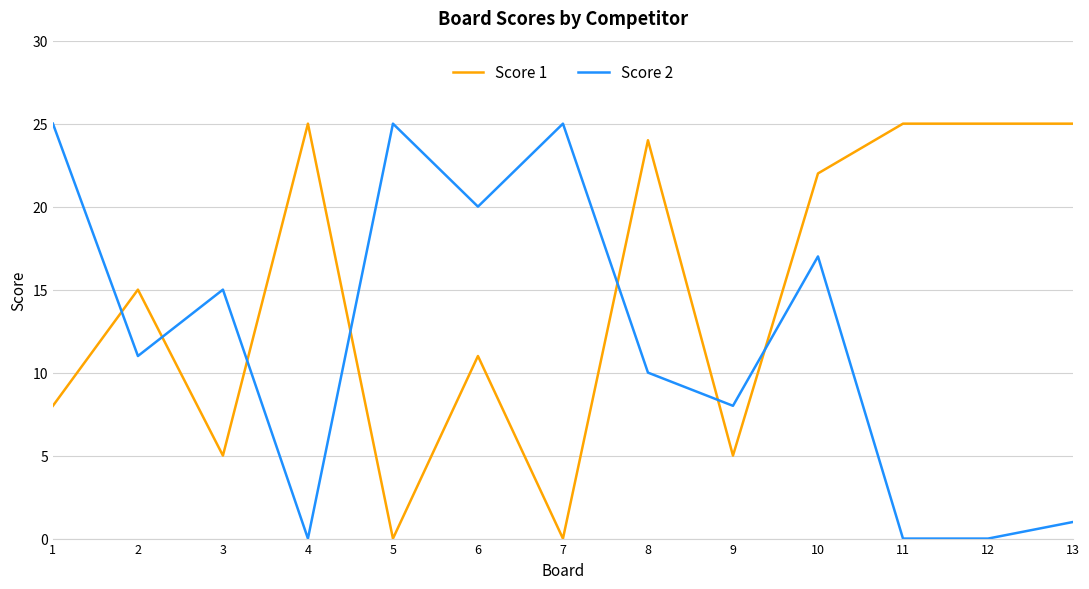

Rank the series by their average value, from highest to lowest.

Score 1, Score 2